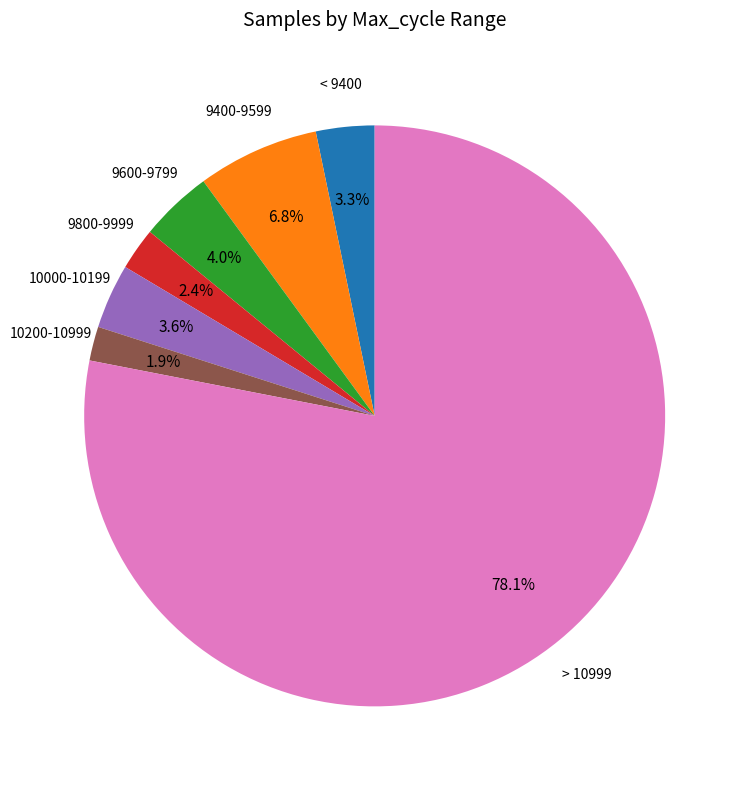

Is there any slice that represents more than half of the pie?

Yes